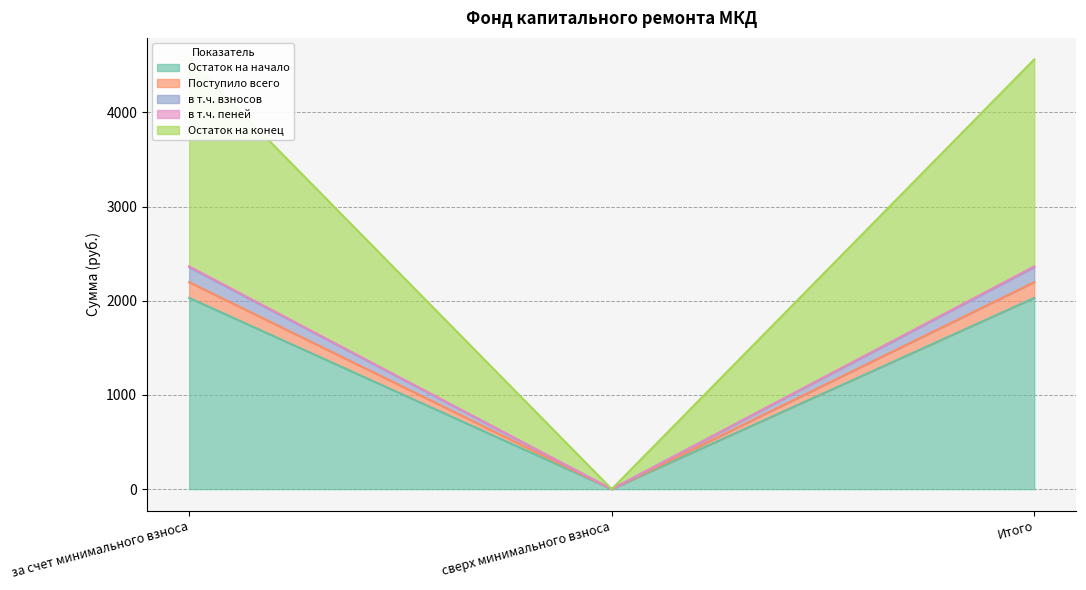

Is the value of в т.ч. пеней at сверх минимального взноса greater than the value of Остаток на начало at за счет минимального взноса?

No